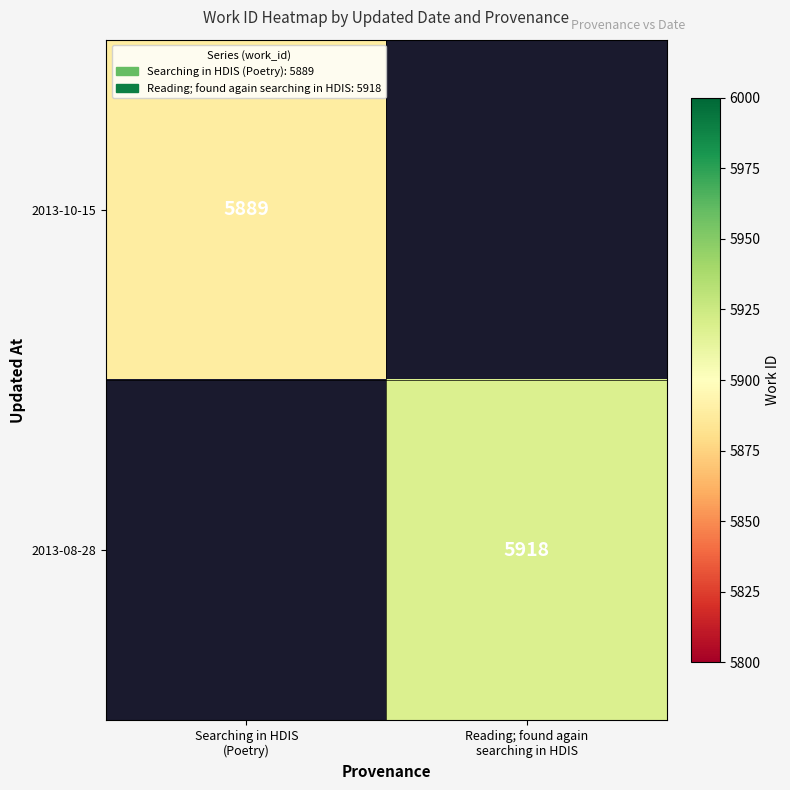

How many positive values does the 2013-08-28 series have?

1